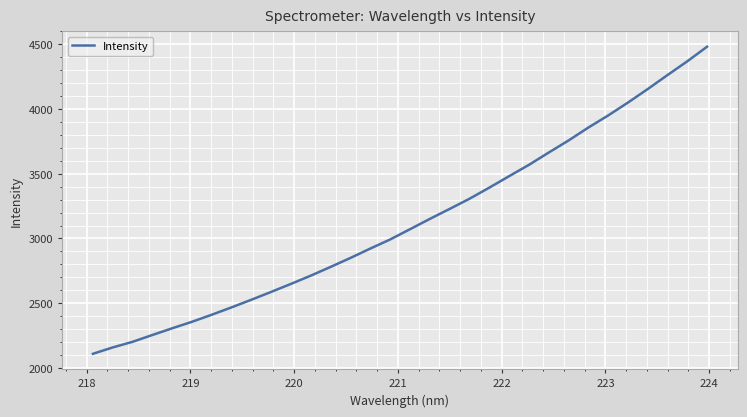

What is the minimum value shown in the chart?

2108.6